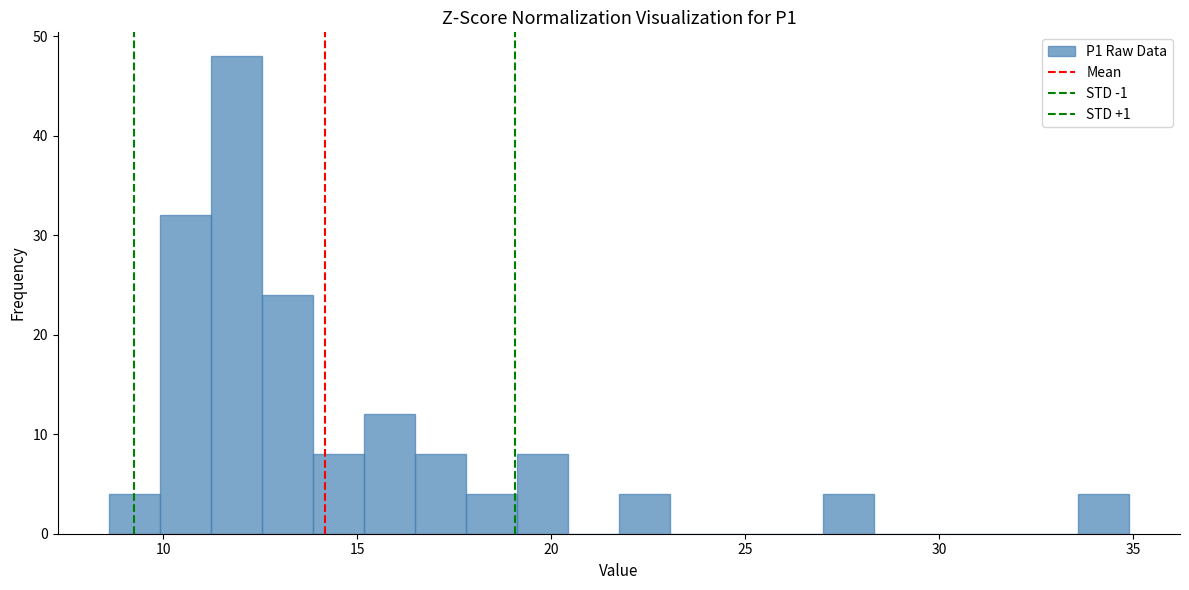

Around what value on the x-axis is the tallest bar? Give the approximate position of its centre, as read against the axis.

12.0